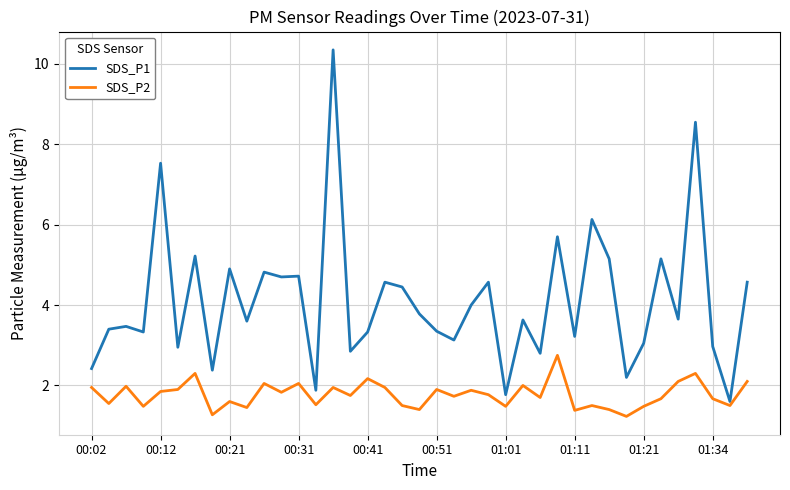

List the series in order of their overall mean, lowest first.

SDS_P2, SDS_P1